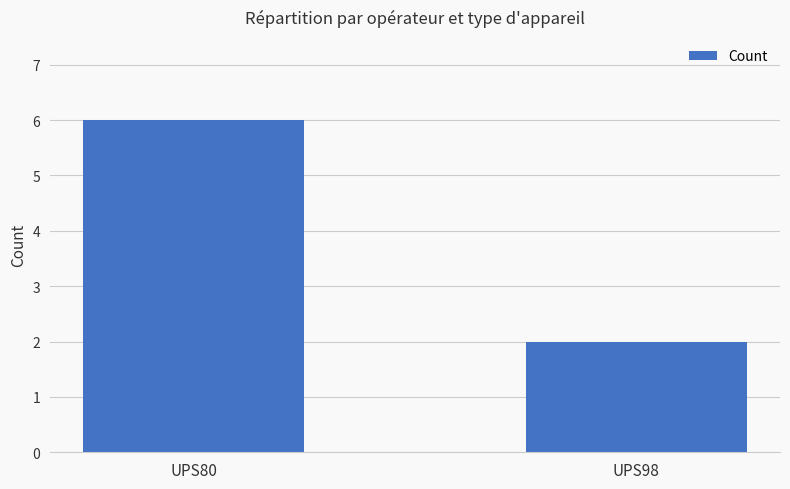

How many data points are less than 6?

1